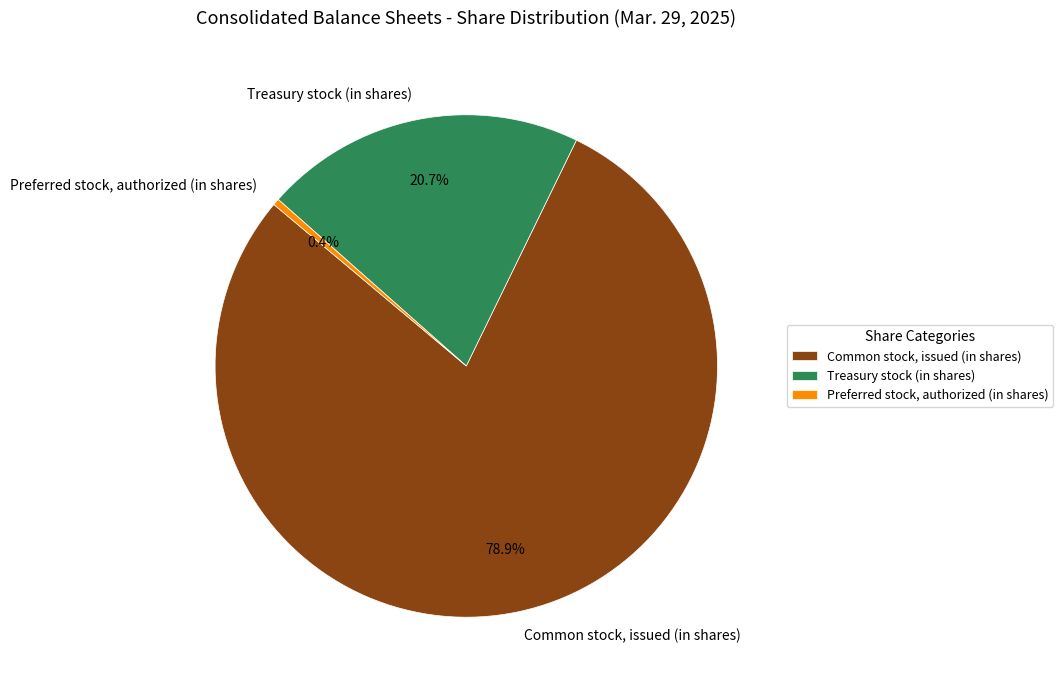

Combined, what portion of the pie is Treasury stock (in shares) and Preferred stock, authorized (in shares)?

21.1%